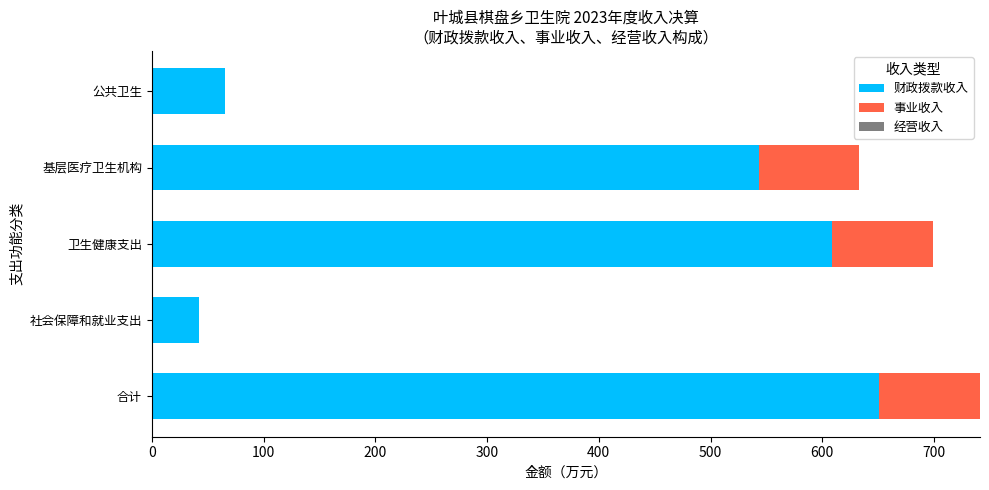

What is the total value across all series at 合计?

741.1